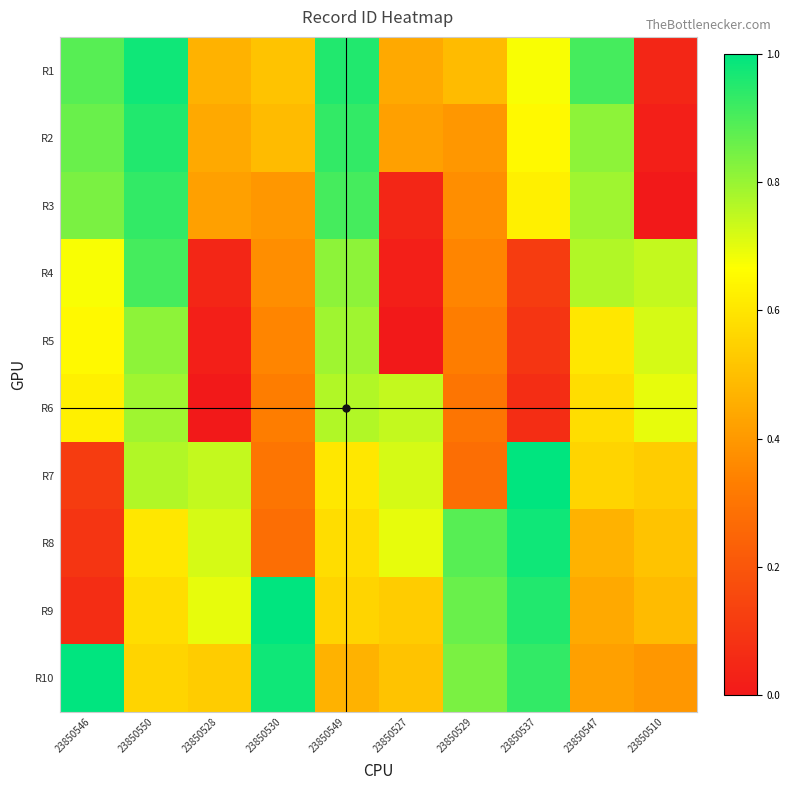

What is the spread (max minus min) of values at 23850546?

0.9